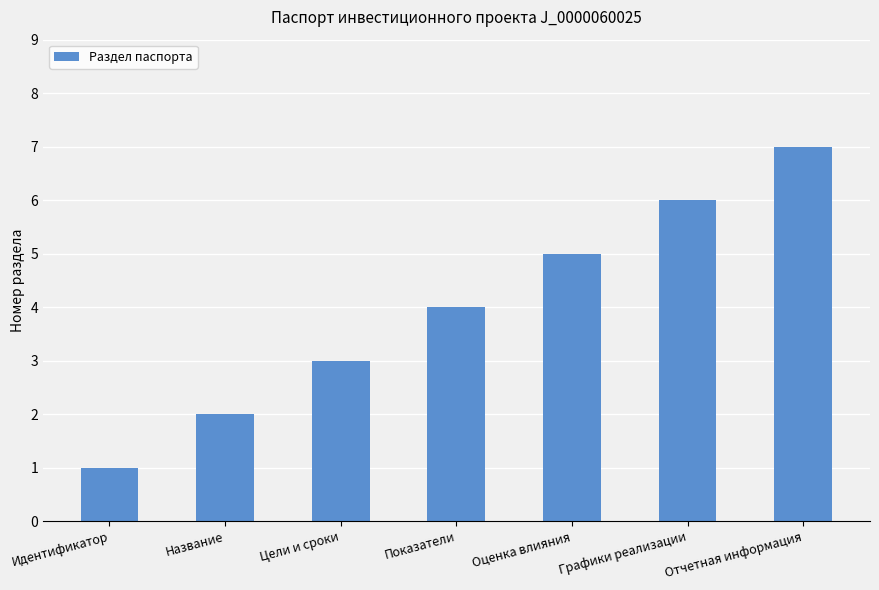

What is the change in value from Название to Оценка влияния?

+3